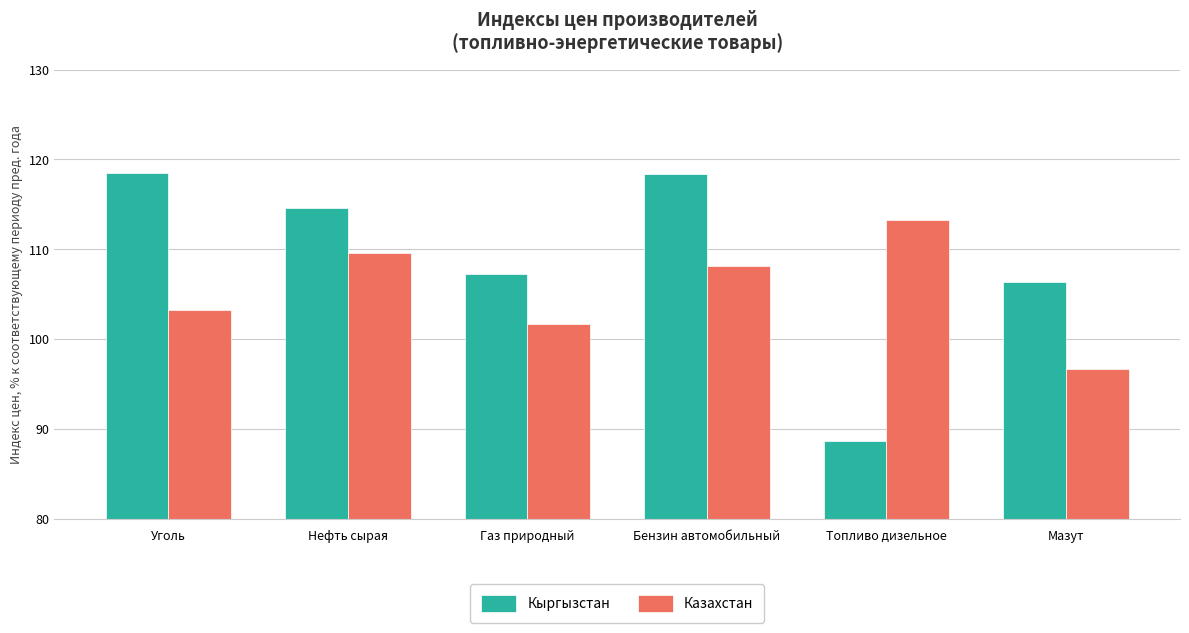

Is the value of Кыргызстан at Нефть сырая greater than the value of Казахстан at Уголь?

Yes